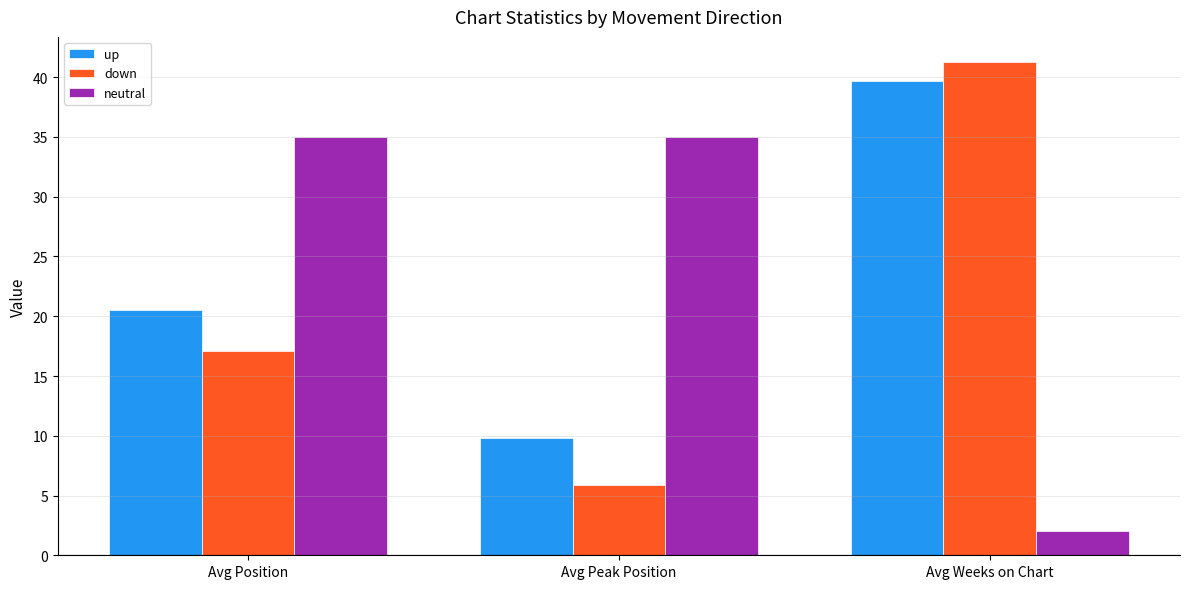

Which series changed the most between Avg Position and Avg Peak Position?

down